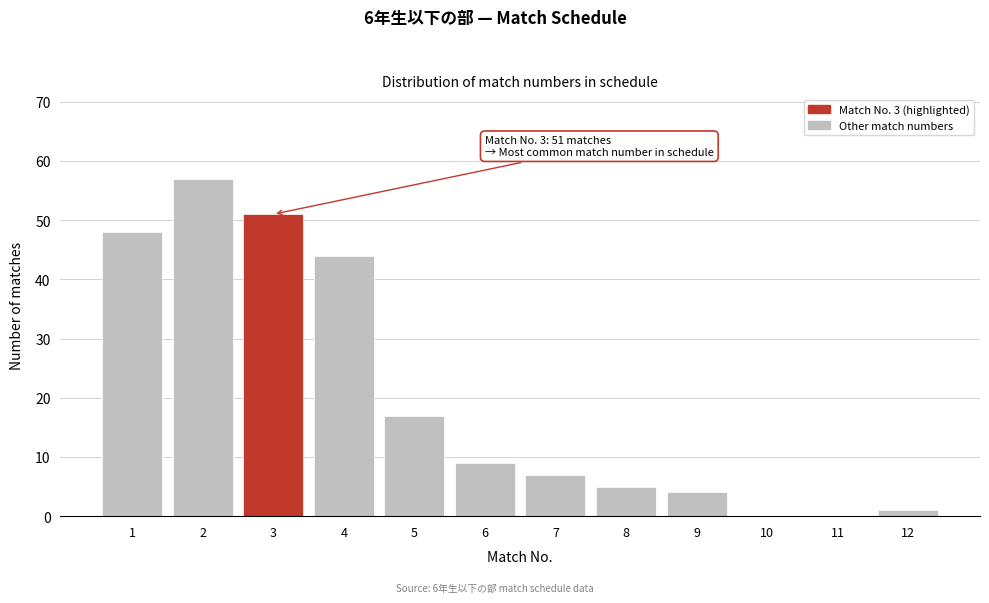

Reading left to right, transcribe all the data shown in this chart.

1=48	2=57	3=51	4=44	5=17	6=9	7=7	8=5	9=4	10=0	11=0	12=1